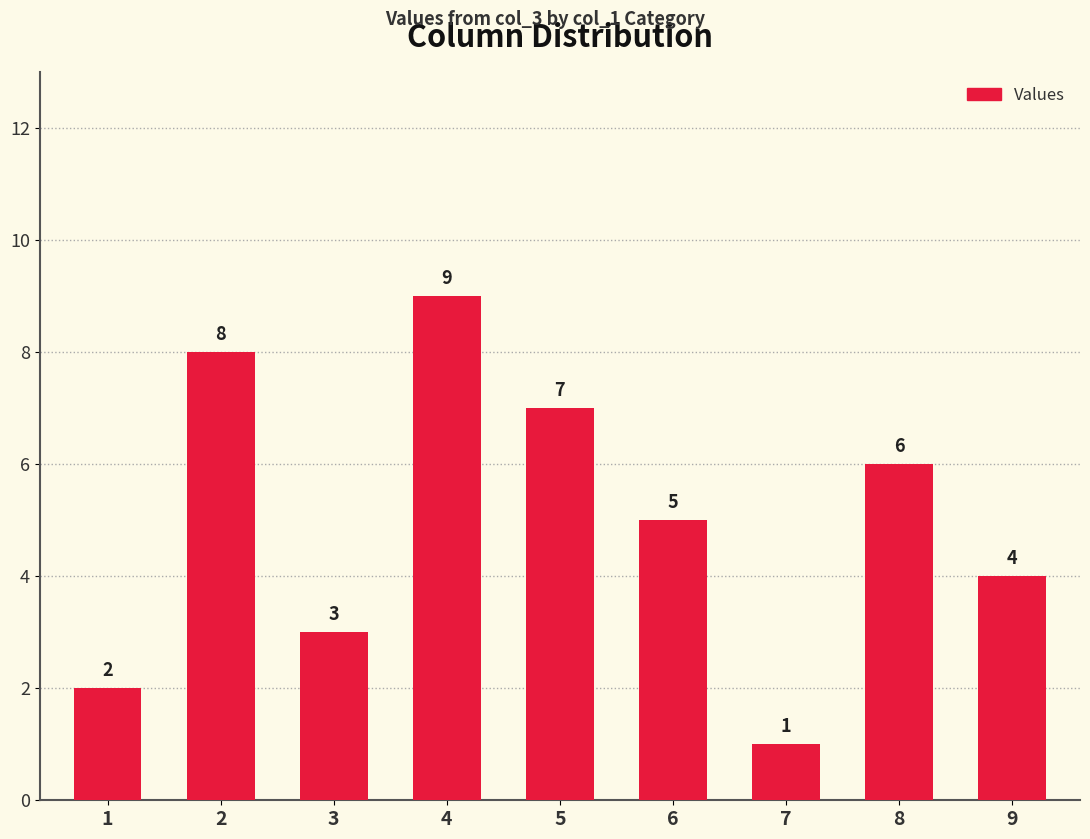

What is the change in value from 2 to 5?

-1